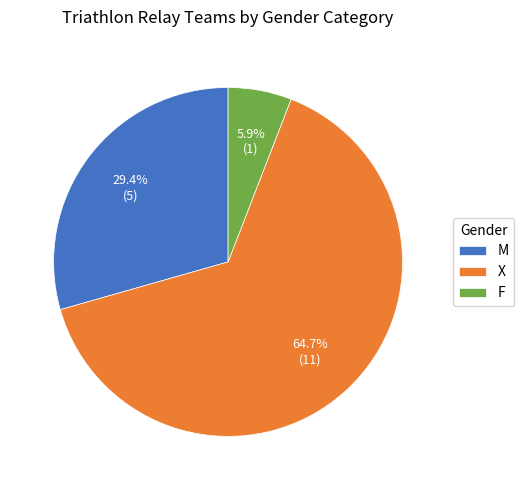

Which has a higher value, F or M?

M